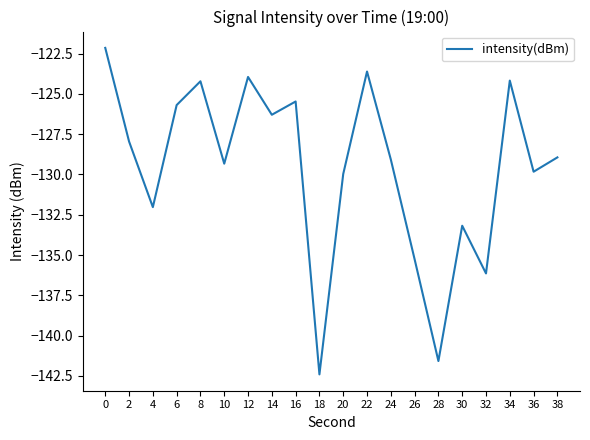

What is the change in value from 16 to 38?

-3.5